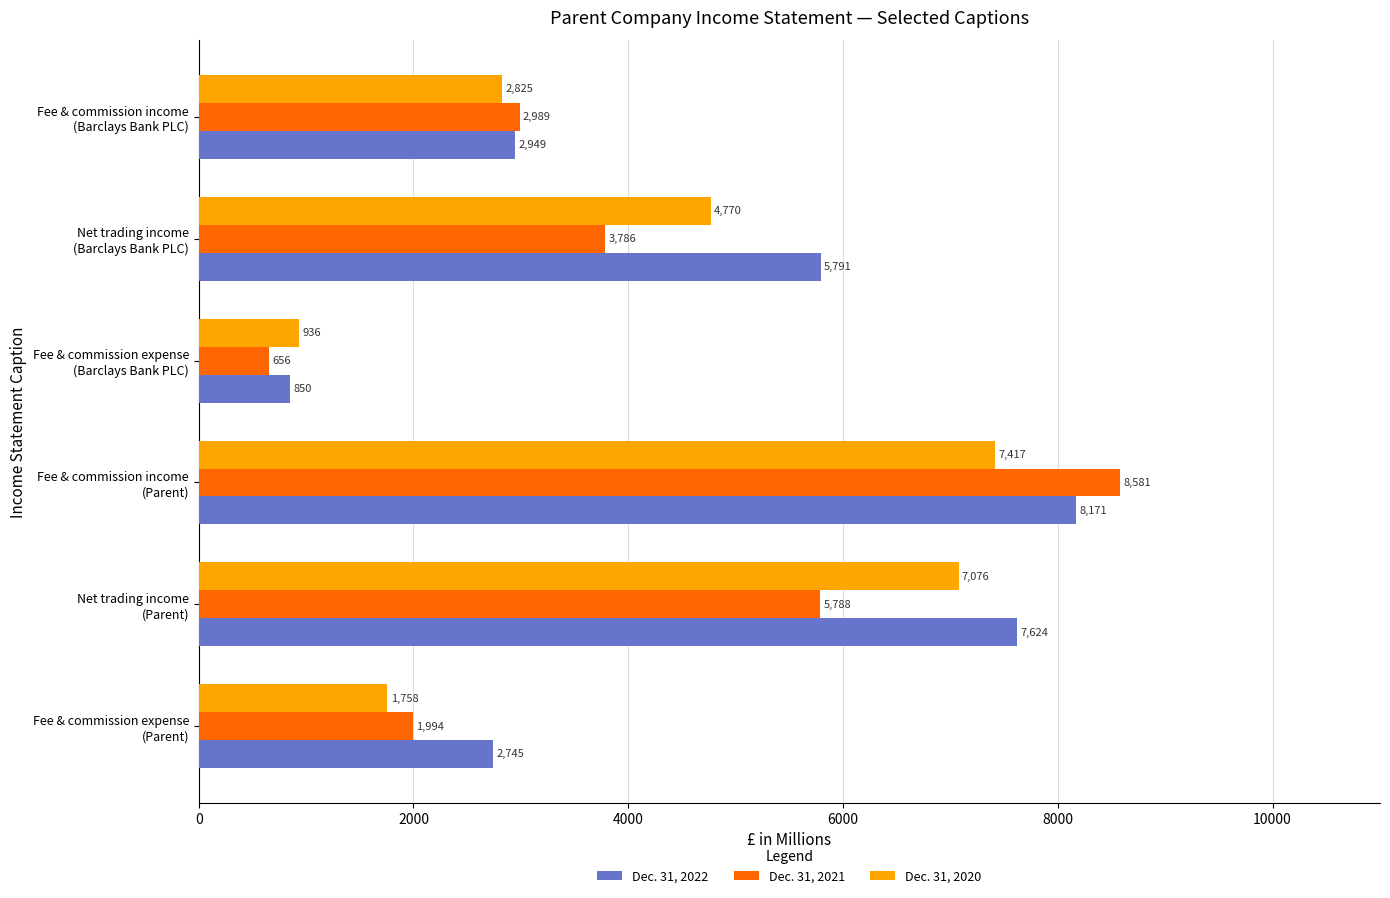

Rank the series by their maximum value, from highest to lowest.

Dec. 31, 2021, Dec. 31, 2022, Dec. 31, 2020